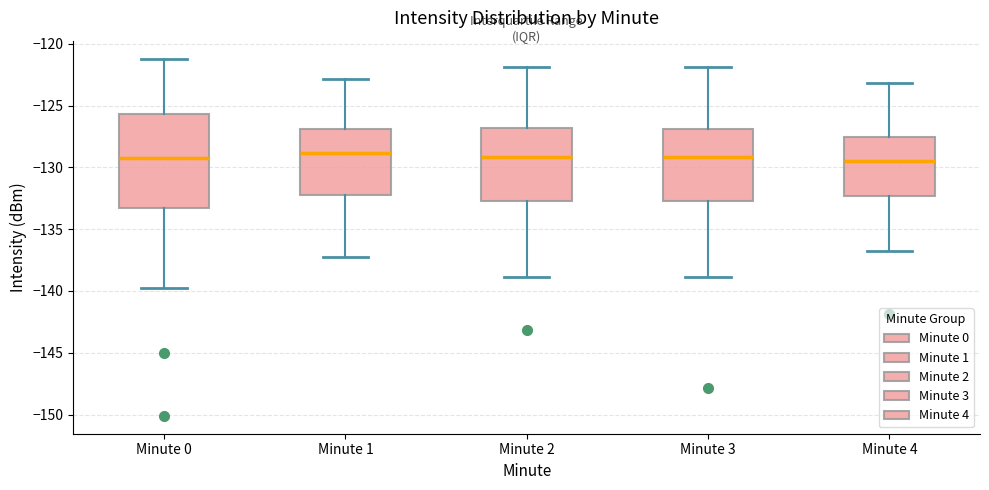

Reading left to right, transcribe this box plot: for each box, give where its median line is, the range the box spans, and where its two whiskers end, as read against the y-axis. The values are not printed on the chart, so give them approximately, as read against the axis.

Minute 0: median -129.0, box -133.5 to -125.5, whiskers -140.0 to -121.0
Minute 1: median -129.0, box -132.0 to -127.0, whiskers -137.0 to -123.0
Minute 2: median -129.0, box -133.0 to -127.0, whiskers -139.0 to -122.0
Minute 3: median -129.0, box -133.0 to -127.0, whiskers -139.0 to -122.0
Minute 4: median -129.5, box -132.5 to -127.5, whiskers -137.0 to -123.0